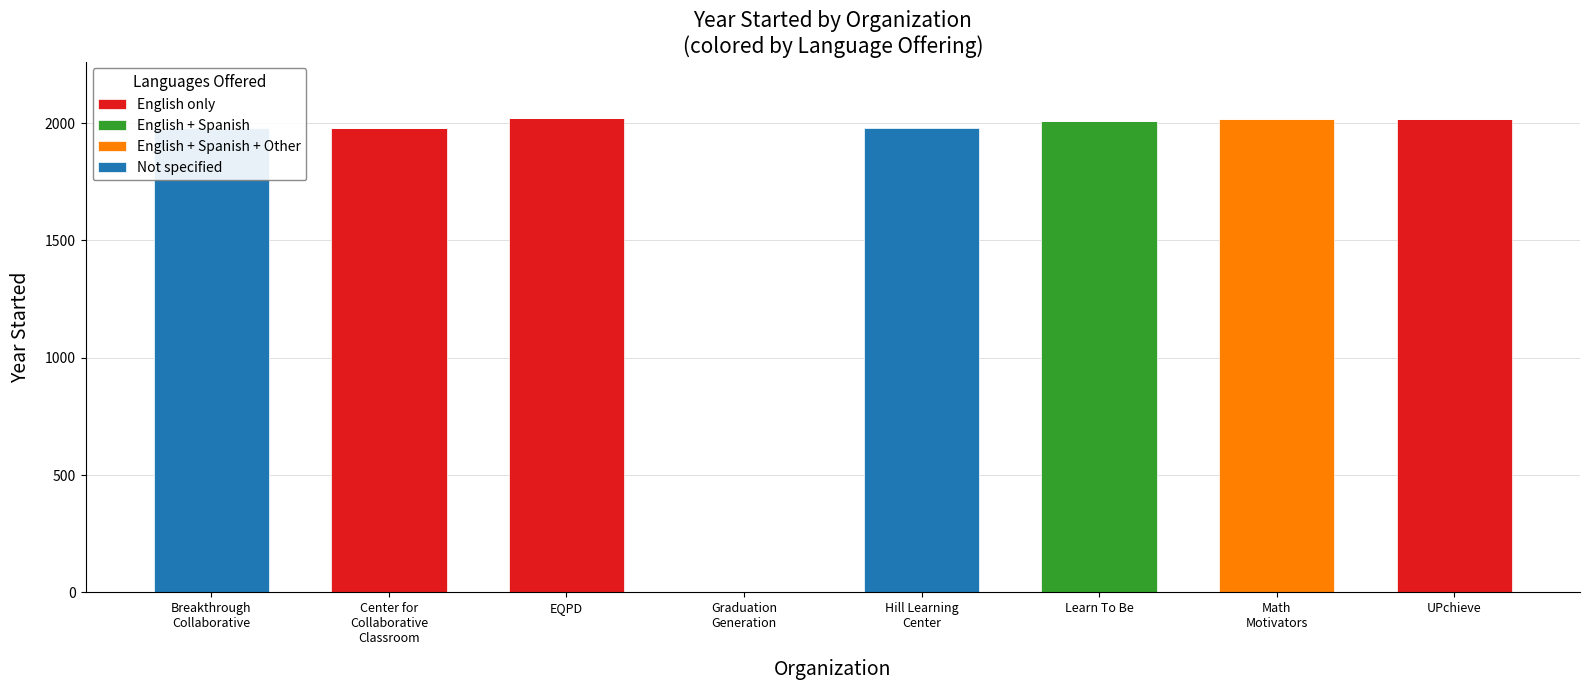

How many bars are there in total?

32